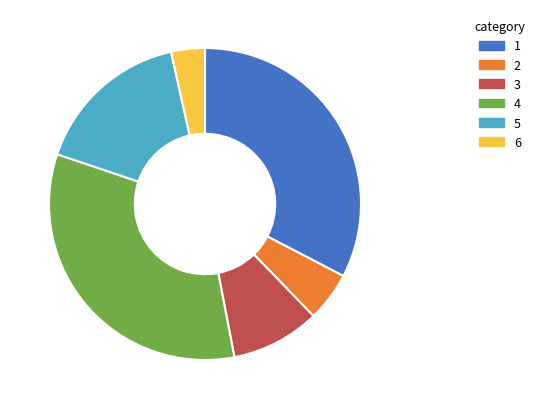

Is there any slice that represents more than half of the pie?

No